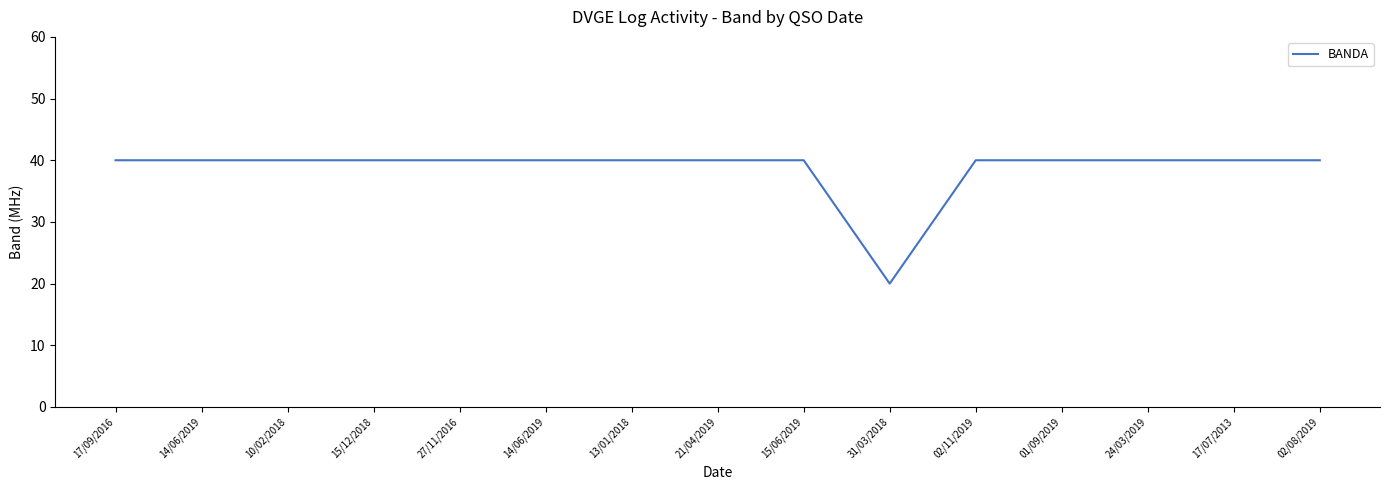

Does the chart have visible grid lines?

No